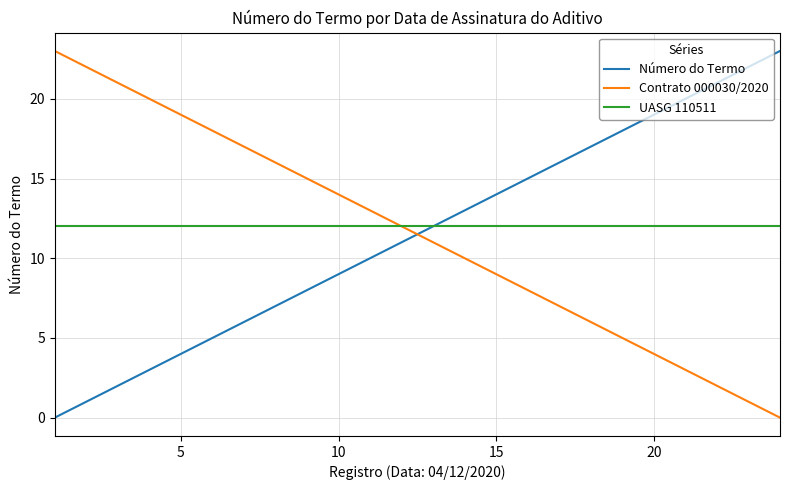

Reading left to right, list all the values displayed in this chart.

Número do Termo: 0	1	2	3	4	5	6	7	8	9	10	11	12	13	14	15	16	17	18	19	20	21	22	23
Contrato 000030/2020: 23	22	21	20	19	18	17	16	15	14	13	12	11	10	9	8	7	6	5	4	3	2	1	0
UASG 110511: 12	12	12	12	12	12	12	12	12	12	12	12	12	12	12	12	12	12	12	12	12	12	12	12